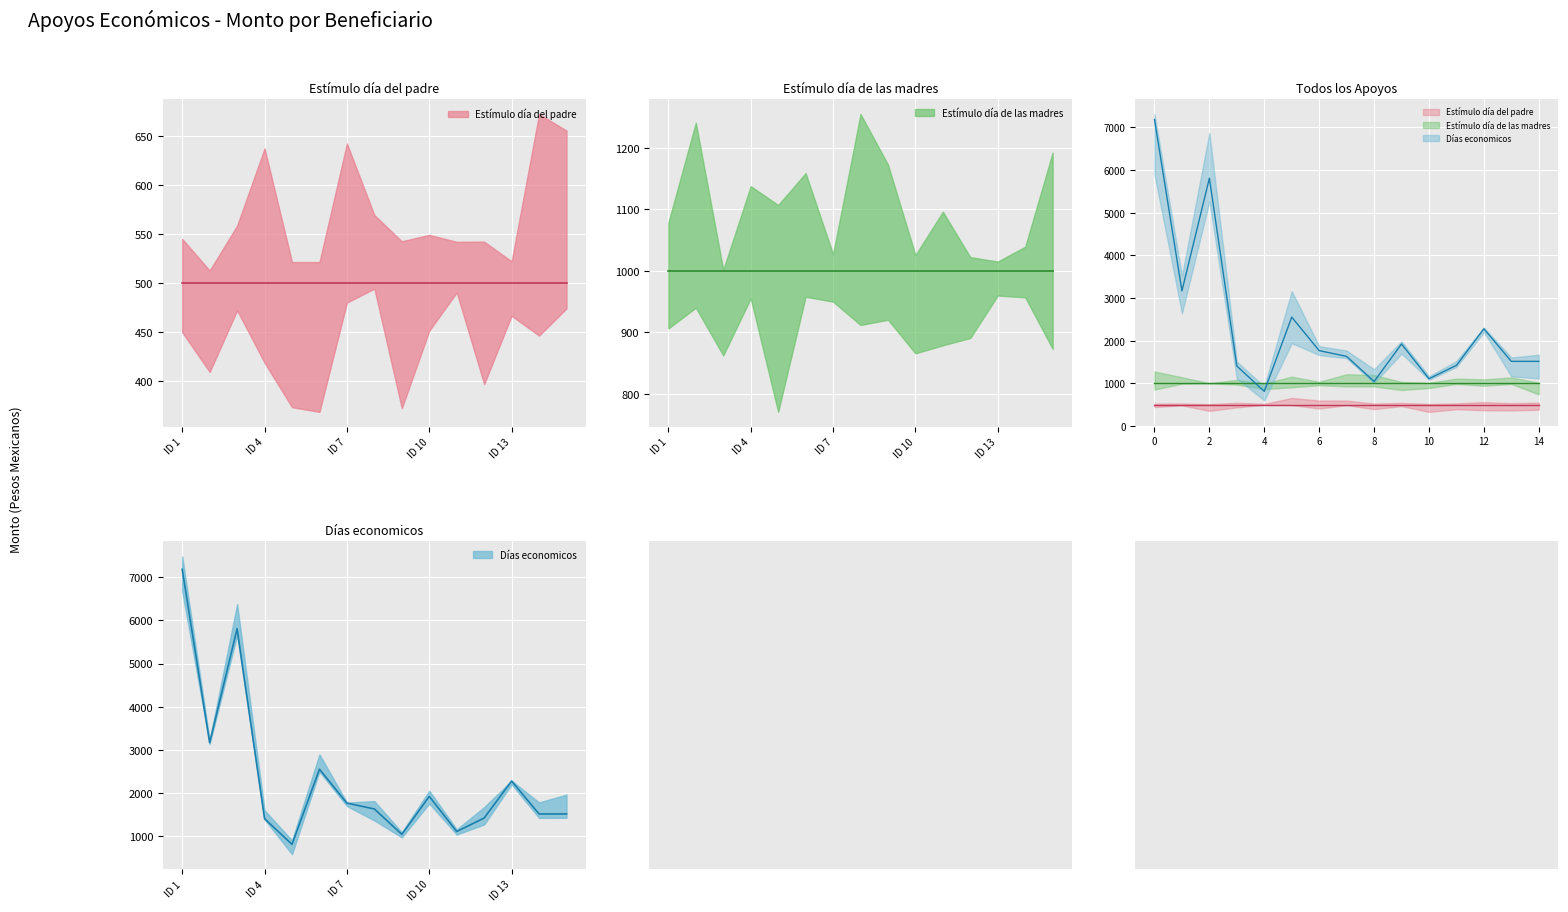

Where is Estímulo día de las madres nearest to the value 1000?

1